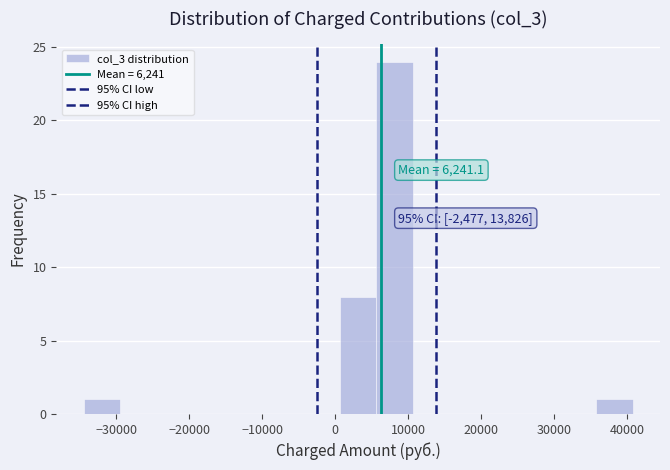

Over which range of the x-axis is the bar tallest?

6000 to 11000